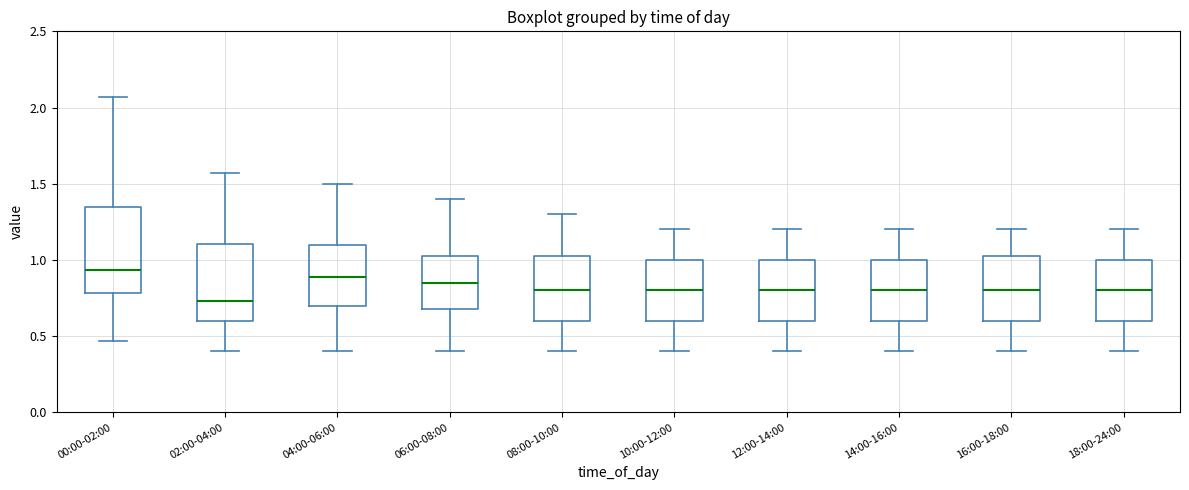

Reading left to right, read every box against the y-axis: the position of its median line, the range the box covers, and the ends of its whiskers. The values are not printed on the chart, so give them approximately, as read against the axis.

00:00-02:00: median 0.95, box 0.80 to 1.35, whiskers 0.45 to 2.05
02:00-04:00: median 0.75, box 0.60 to 1.10, whiskers 0.40 to 1.55
04:00-06:00: median 0.90, box 0.70 to 1.10, whiskers 0.40 to 1.50
06:00-08:00: median 0.85, box 0.70 to 1.05, whiskers 0.40 to 1.40
08:00-10:00: median 0.80, box 0.60 to 1.05, whiskers 0.40 to 1.30
10:00-12:00: median 0.80, box 0.60 to 1.00, whiskers 0.40 to 1.20
12:00-14:00: median 0.80, box 0.60 to 1.00, whiskers 0.40 to 1.20
14:00-16:00: median 0.80, box 0.60 to 1.00, whiskers 0.40 to 1.20
16:00-18:00: median 0.80, box 0.60 to 1.05, whiskers 0.40 to 1.20
18:00-24:00: median 0.80, box 0.60 to 1.00, whiskers 0.40 to 1.20